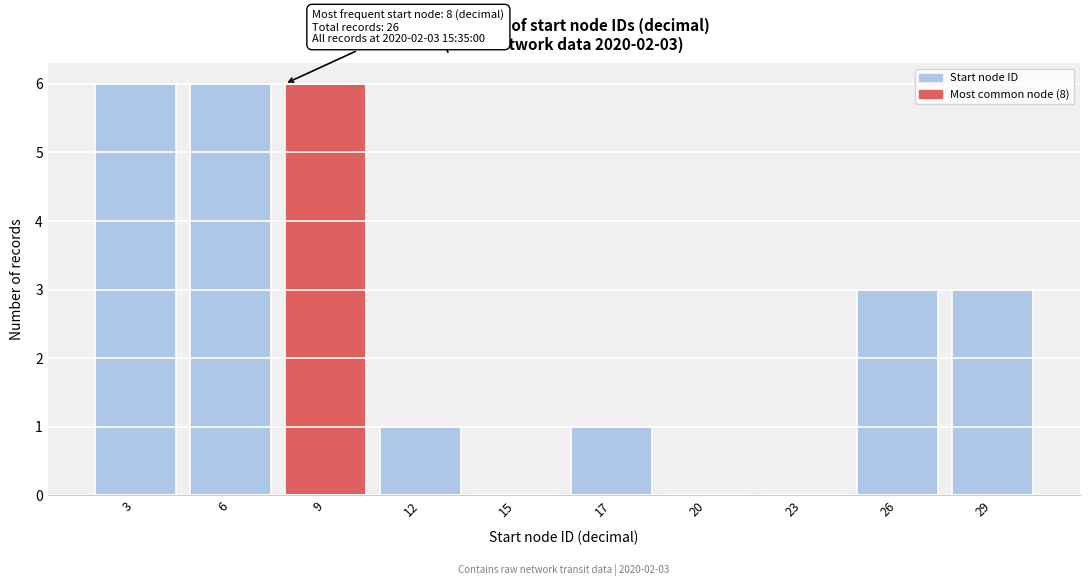

Reading left to right, what are all the values shown in this chart?

3=6	6=6	9=6	12=1	15=0	17=1	20=0	23=0	26=3	29=3